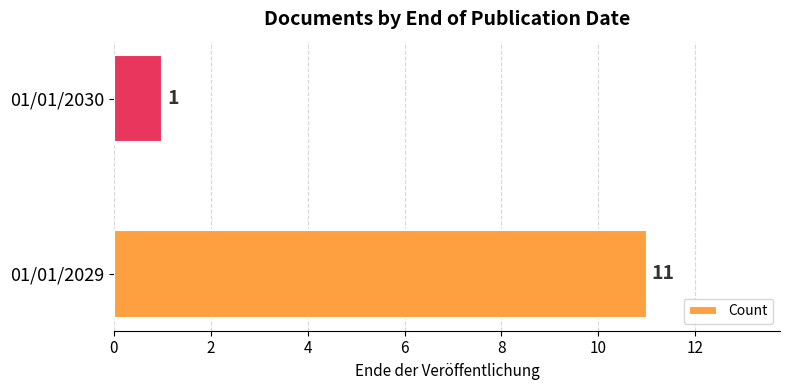

Reading bottom to top, transcribe all the data shown in this chart.

11	1